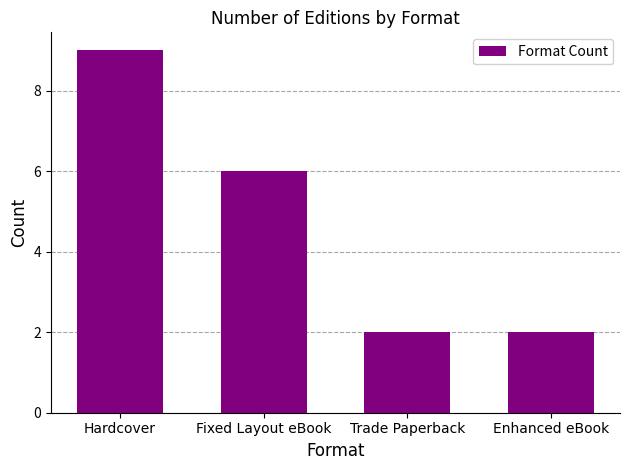

Where is the data nearest to the value 5?

Fixed Layout eBook